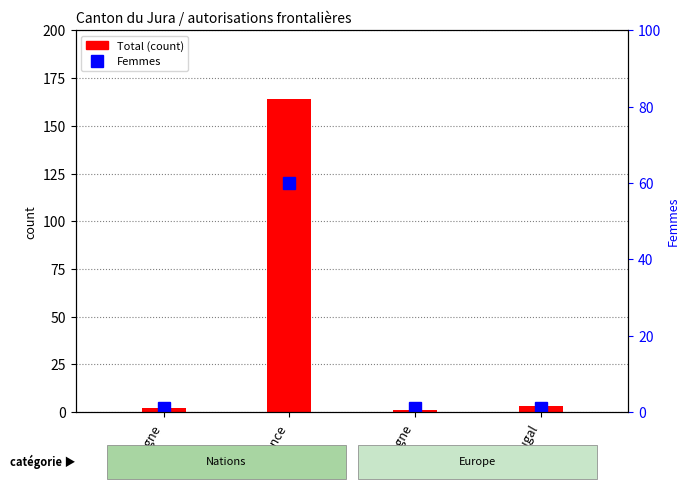

Reading left to right, transcribe all the data shown in this chart.

Total: 2	164	1	3
Femmes: 1	60	1	1